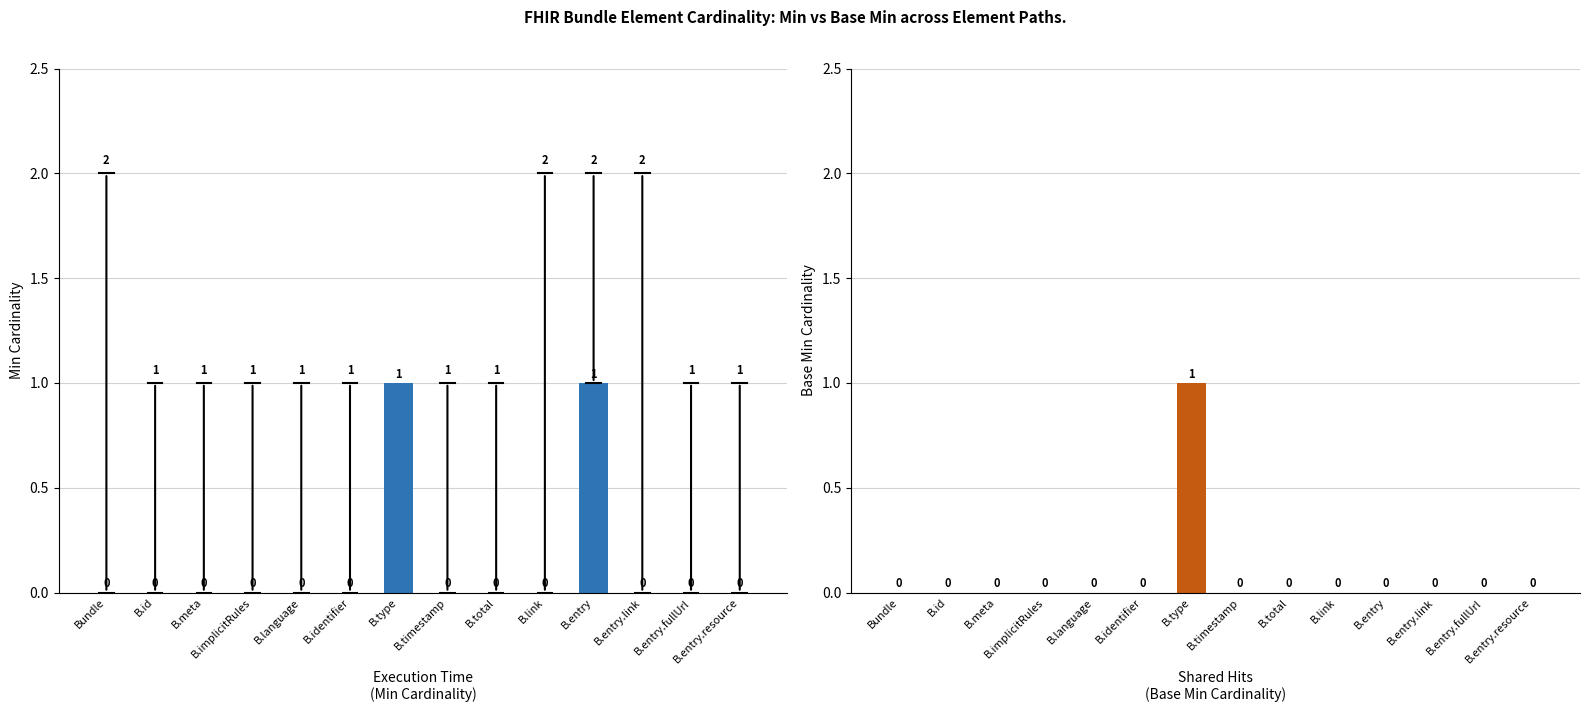

True or false: Base Min has a value of 0 at B.implicitRules.

True